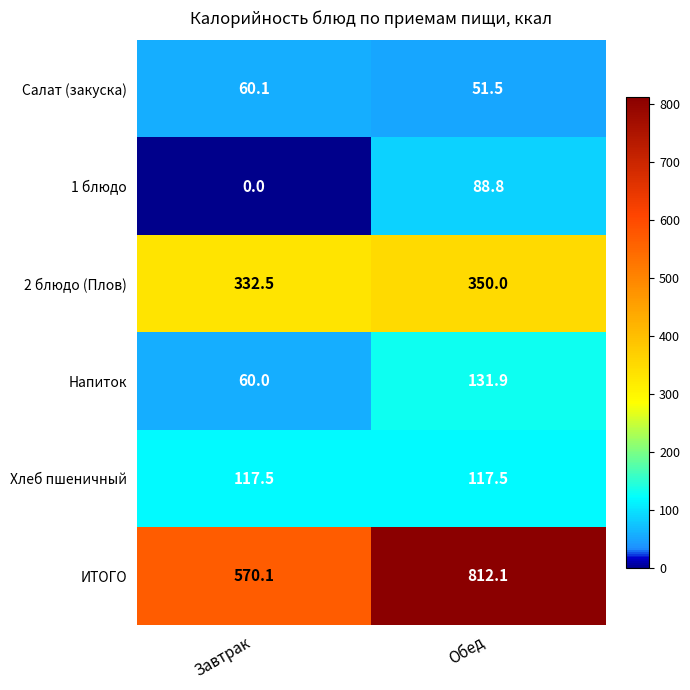

What is the spread (max minus min) of values at Обед?

760.6